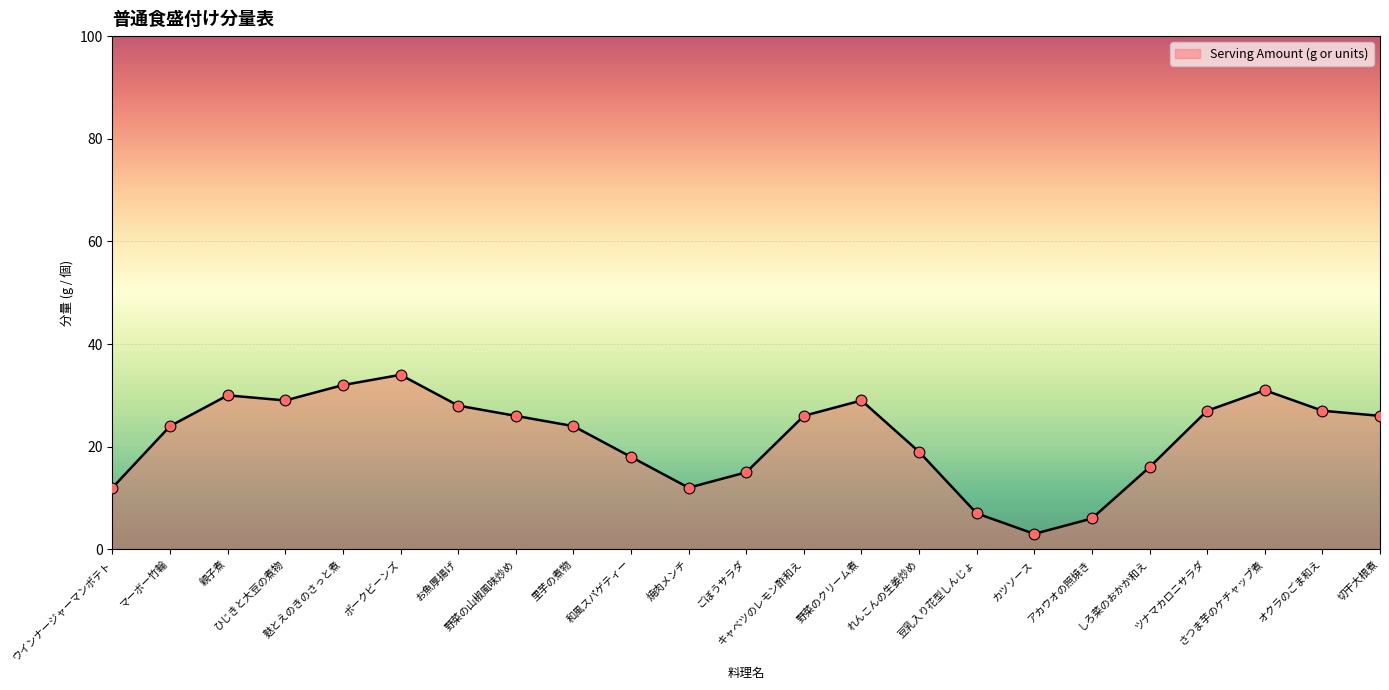

What is the ratio of the value at 野菜のクリーム煮 to the value at ツナマカロニサラダ?

1.1